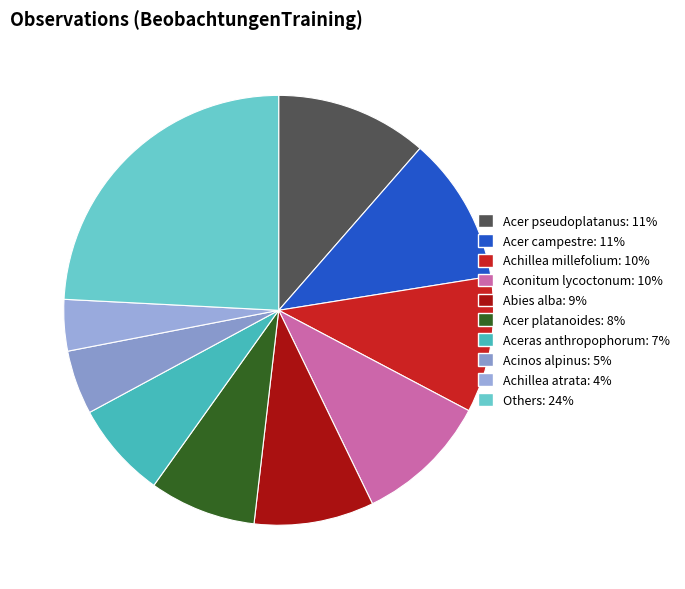

How many slices are in this pie chart?

10